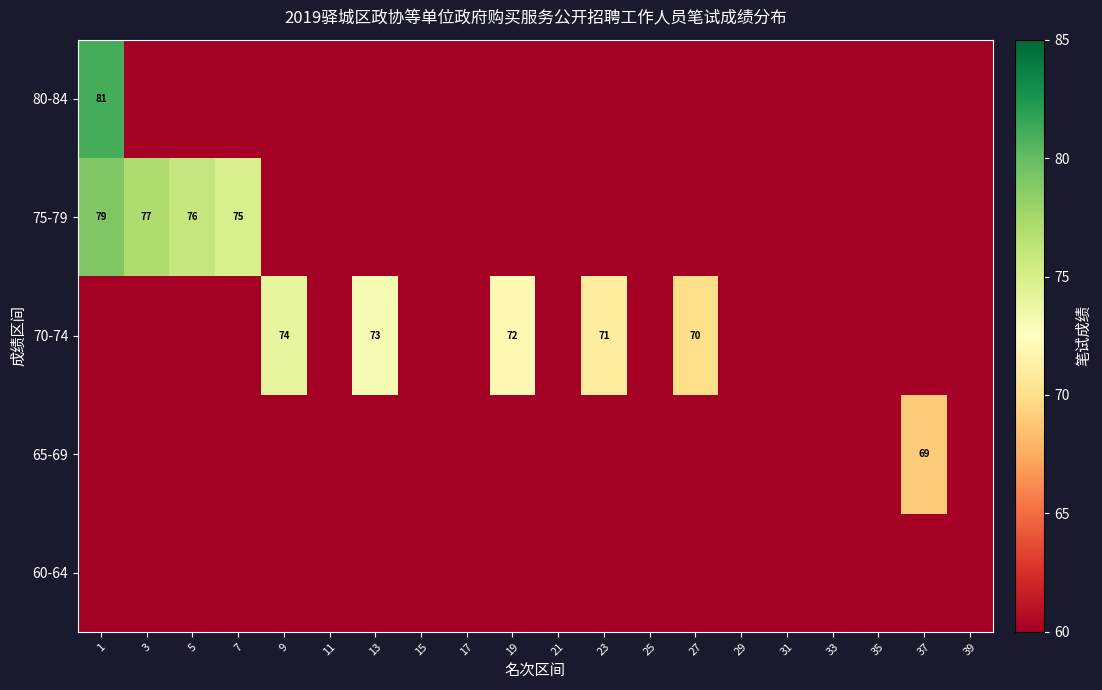

List the labels in order of 60-64 value, largest first.

1, 3, 5, 7, 9, 11, 13, 15, 17, 19, 21, 23, 25, 27, 29, 31, 33, 35, 37, 39